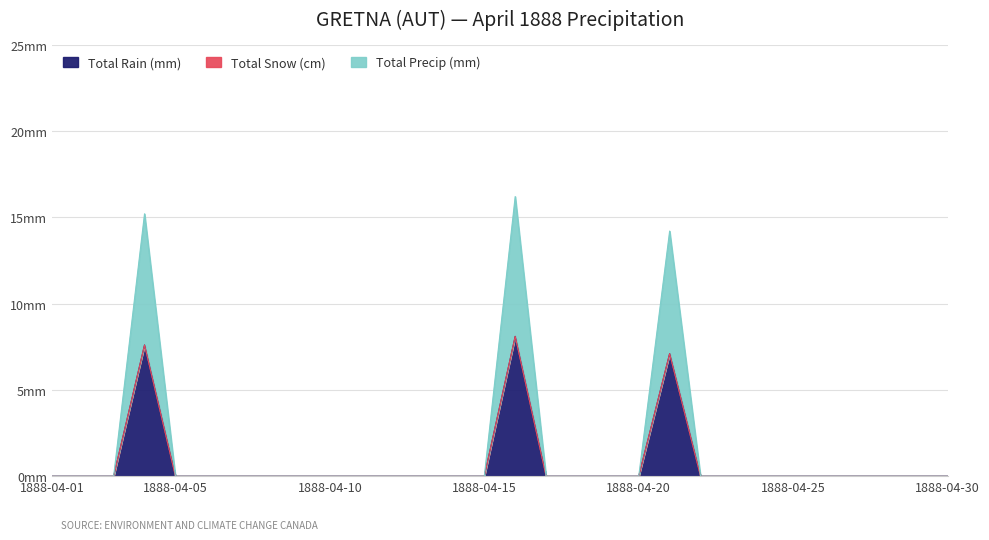

What is the difference between the second highest and second lowest values in the Total Precip (mm) series?

7.6